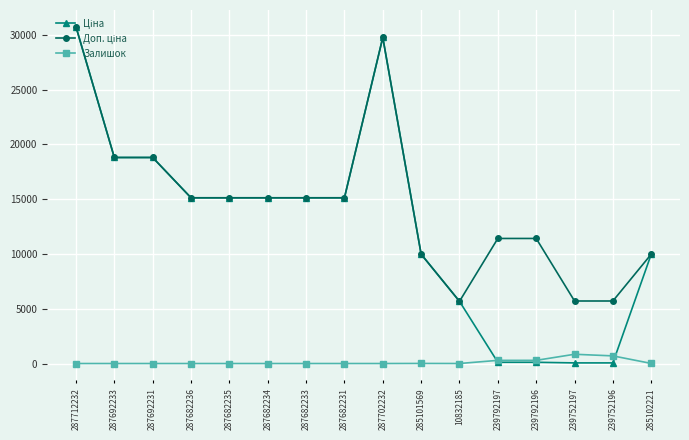

What is the spread (max minus min) of values at 287682236?

15120.0